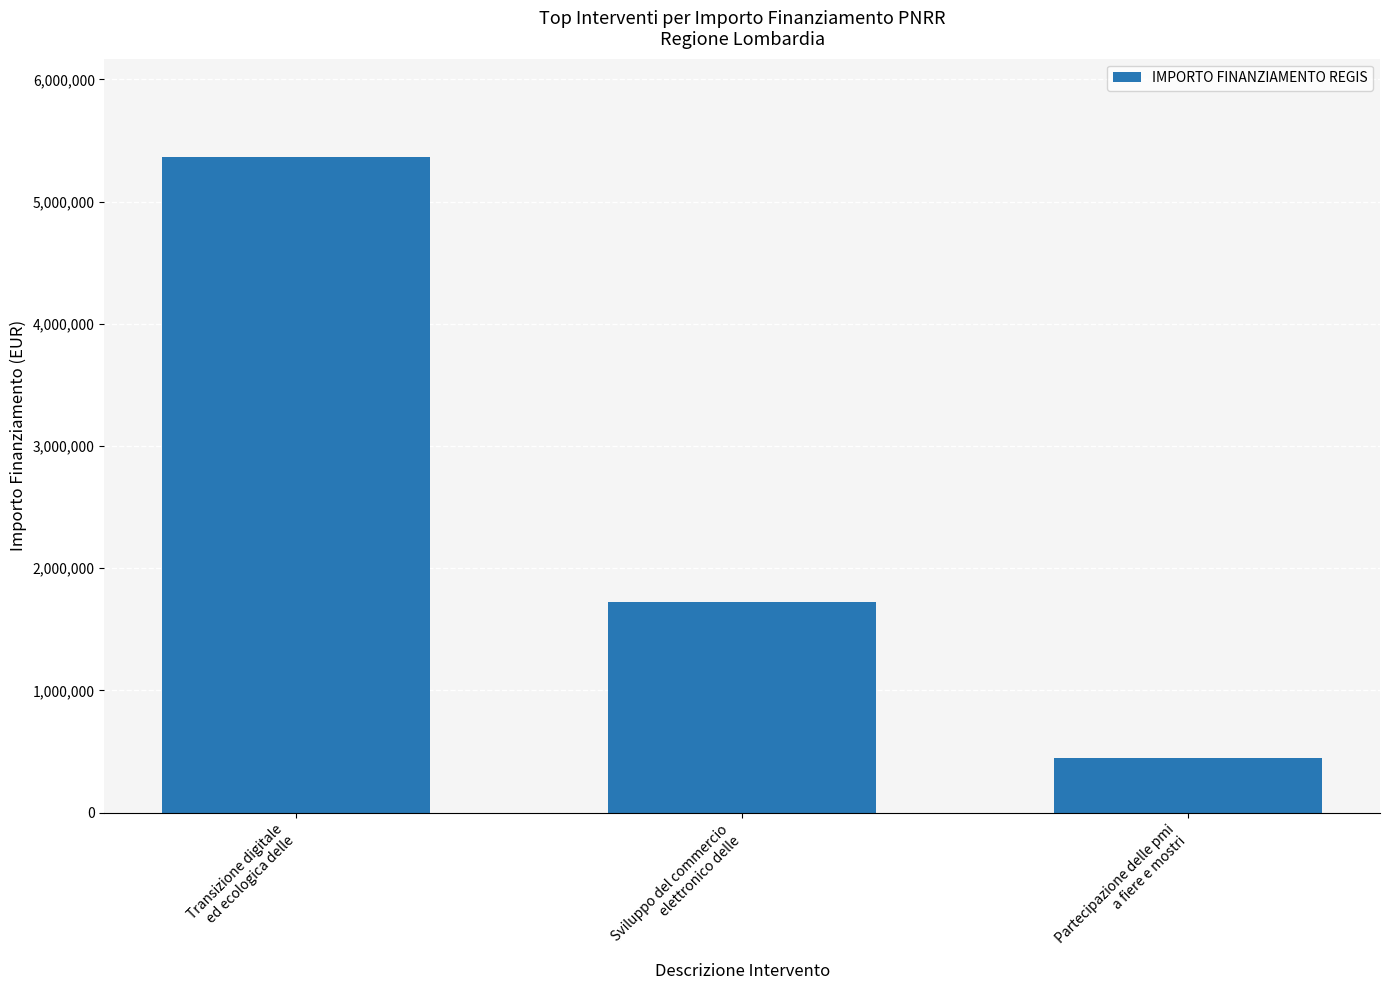

What is the change in value from Transizione digitale
ed ecologica delle to Sviluppo del commercio
elettronico delle?

-3644800